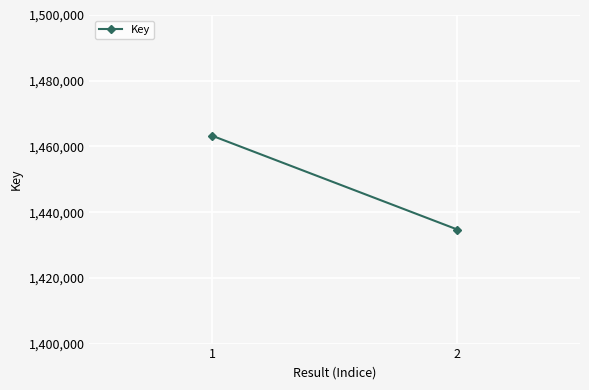

What is the difference between the maximum and minimum values?

28549